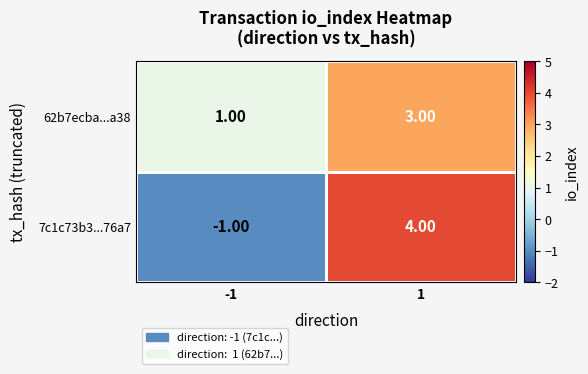

What is the sum of the 7c1c73b3...76a7 values at 1 and -1?

3